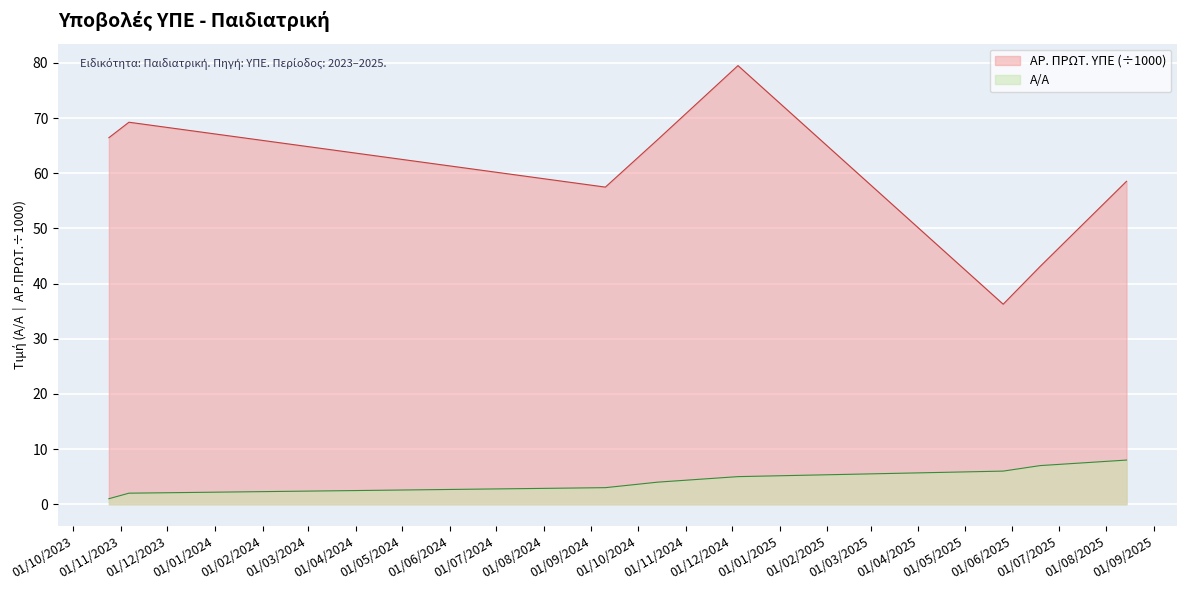

What is the total value across all series at 06.11.2023?

71.2